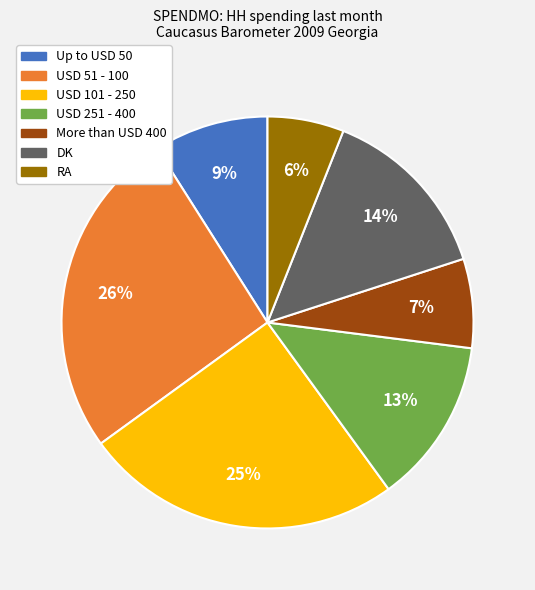

What is the ratio of the value at USD 251 - 400 to the value at DK?

0.9